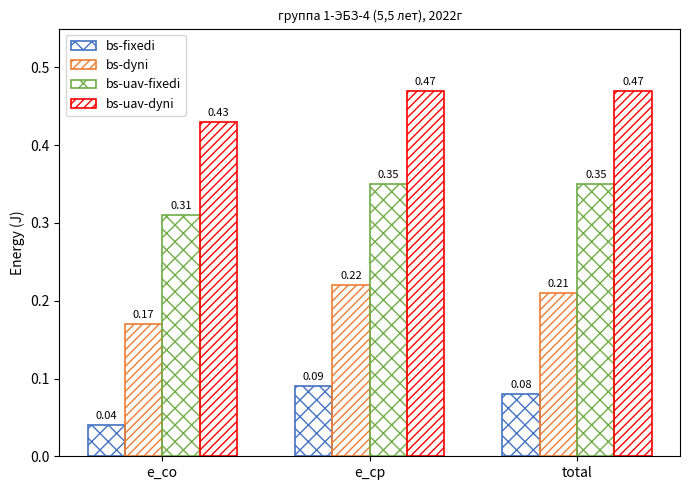

What is the spread (max minus min) of values at e_cp?

0.4